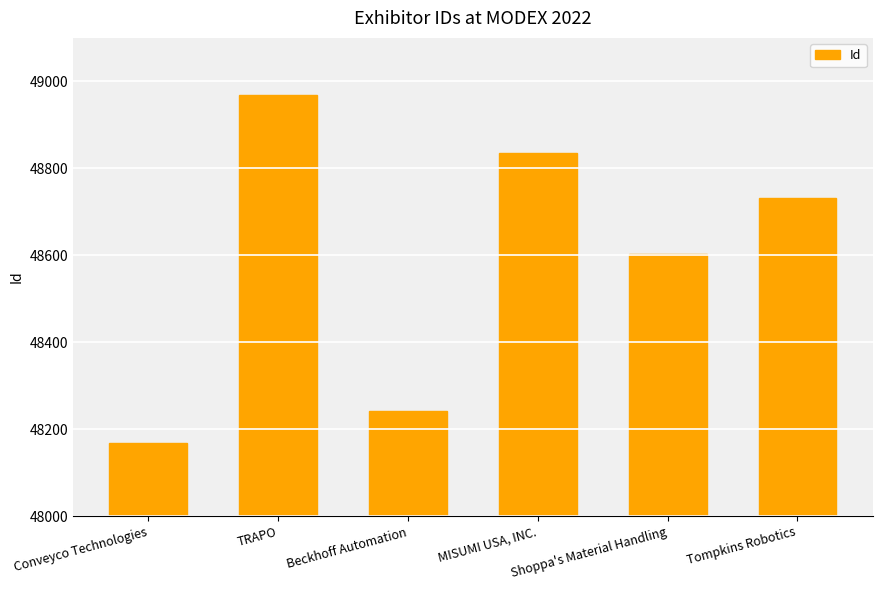

Rank the categories by value from highest to lowest.

TRAPO, MISUMI USA, INC., Tompkins Robotics, Shoppa's Material Handling, Beckhoff Automation, Conveyco Technologies